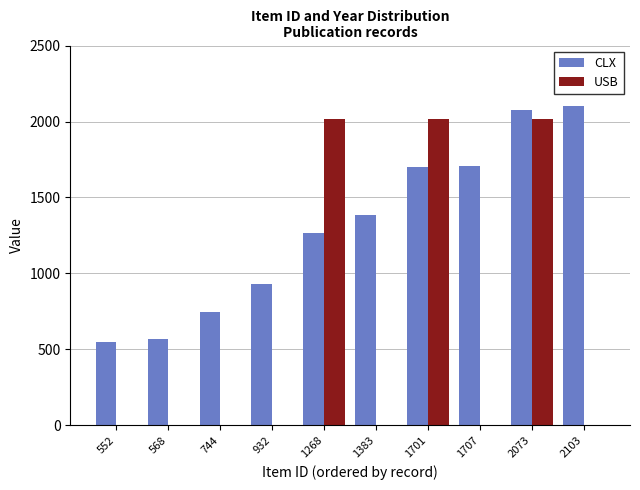

What is the sum of all CLX values?

13031